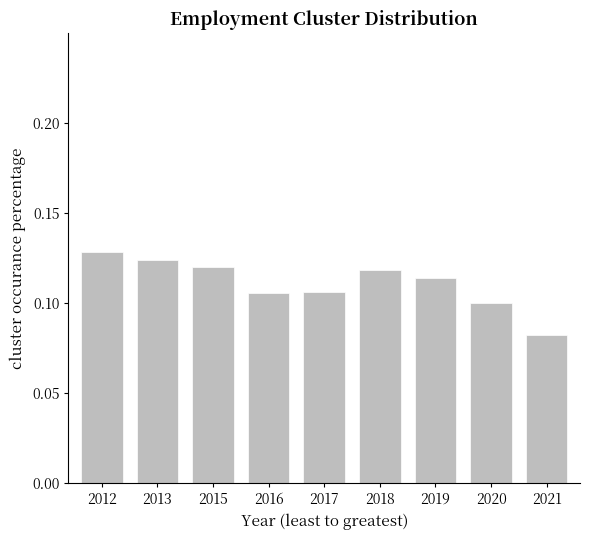

The value at 2012 is 0.1. True or false?

True